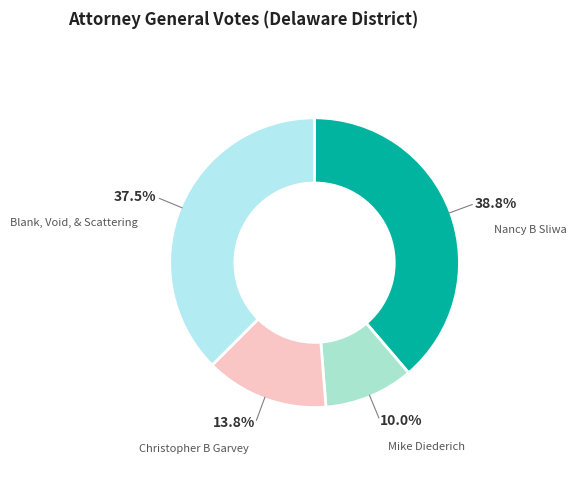

To the nearest percent, what is the average slice percentage?

25%